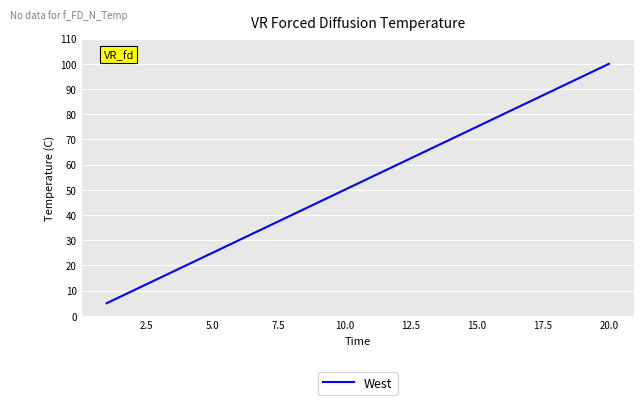

What is the greatest value displayed?

100